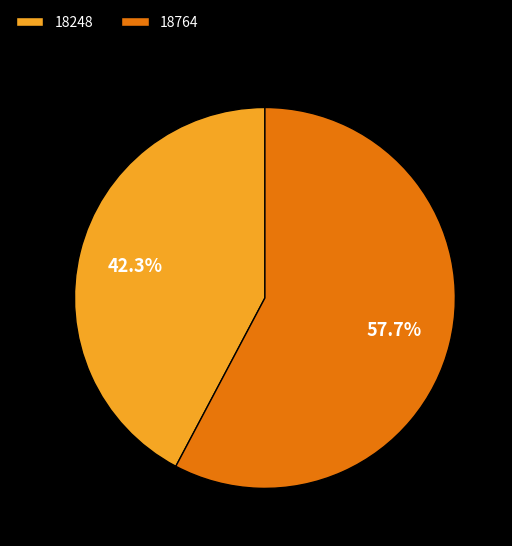

What is the ratio of the value at 18248 to the value at 18764?

0.7